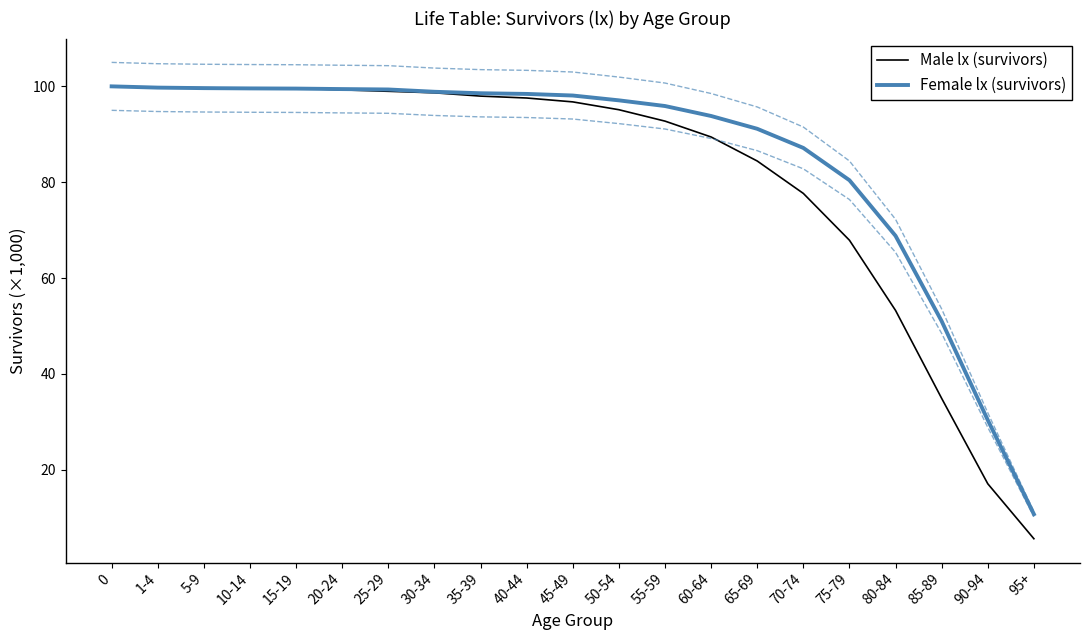

Rank the series at 70-74 from highest to lowest value.

Female lx (survivors), Male lx (survivors)